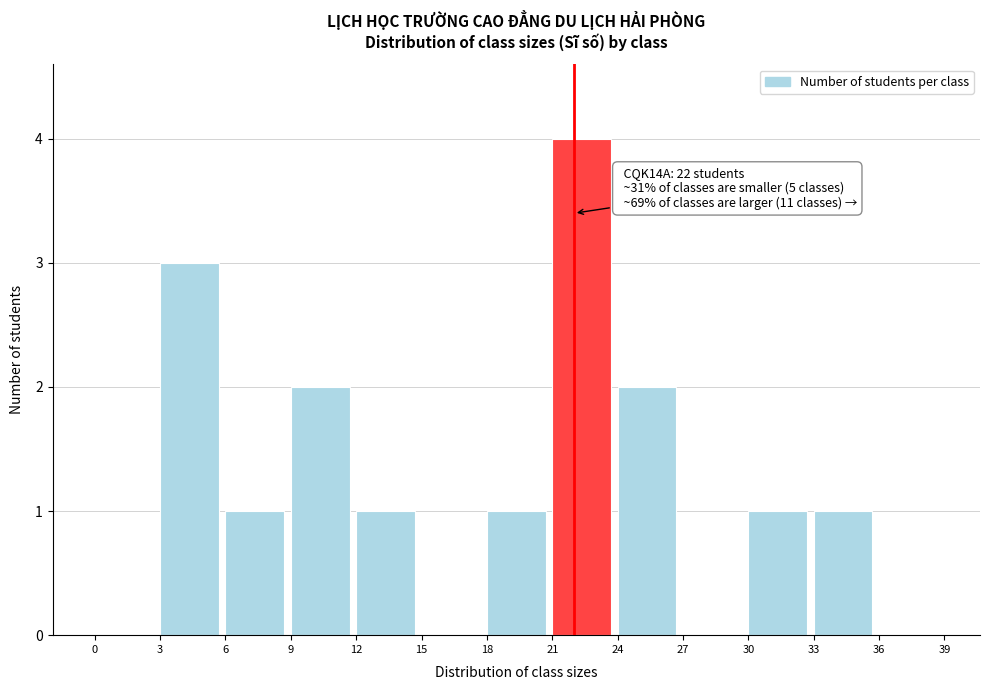

Which range on the x-axis has the tallest bar?

21 to 24